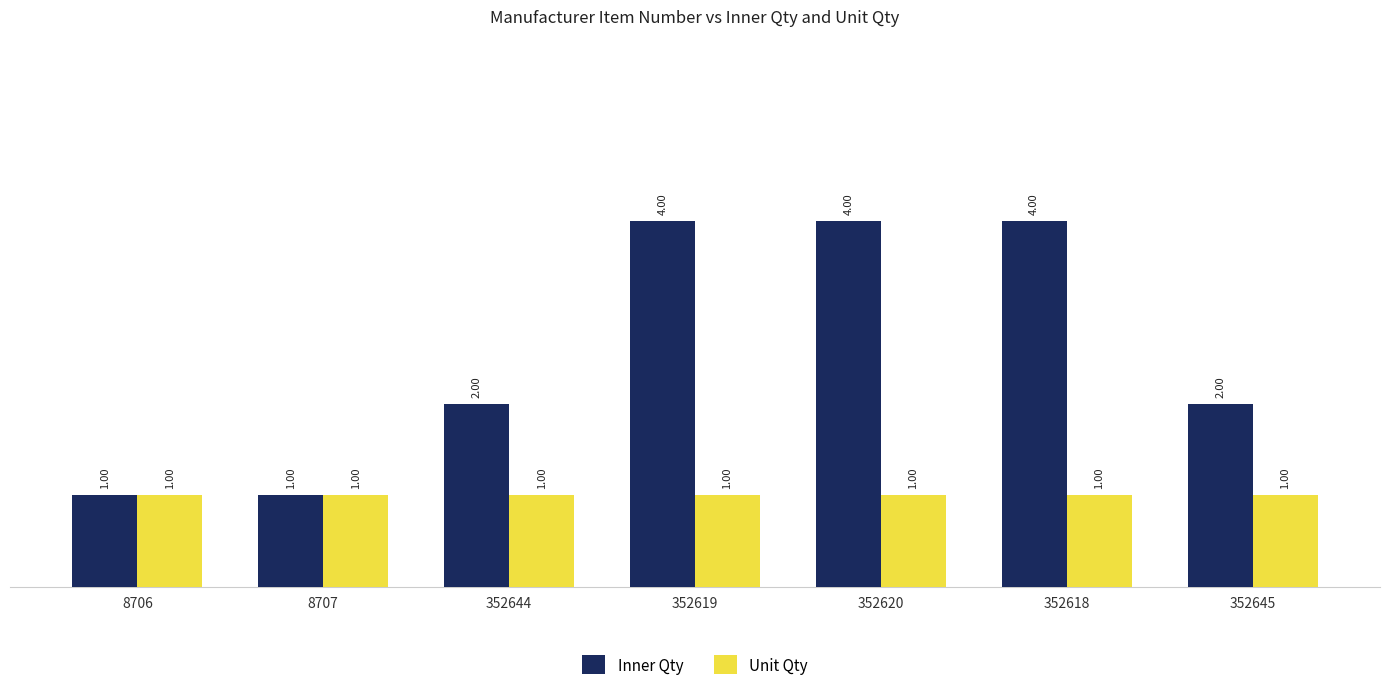

Which series has the largest range (max minus min)?

Inner Qty